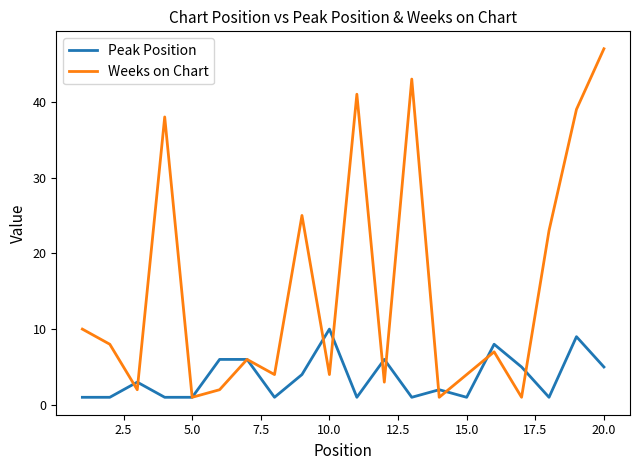

What is the average value of the Peak Position series?

4